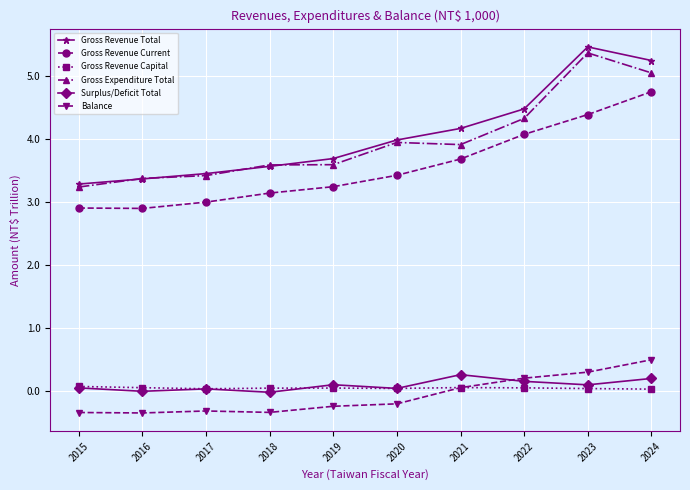

Which label corresponds to the largest value in the chart?

2023